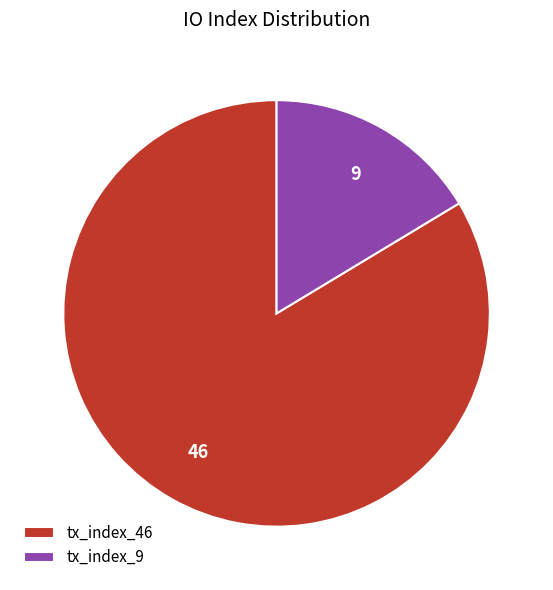

Approximately how many times larger is the value at tx_index_9 compared to tx_index_46?

0.2